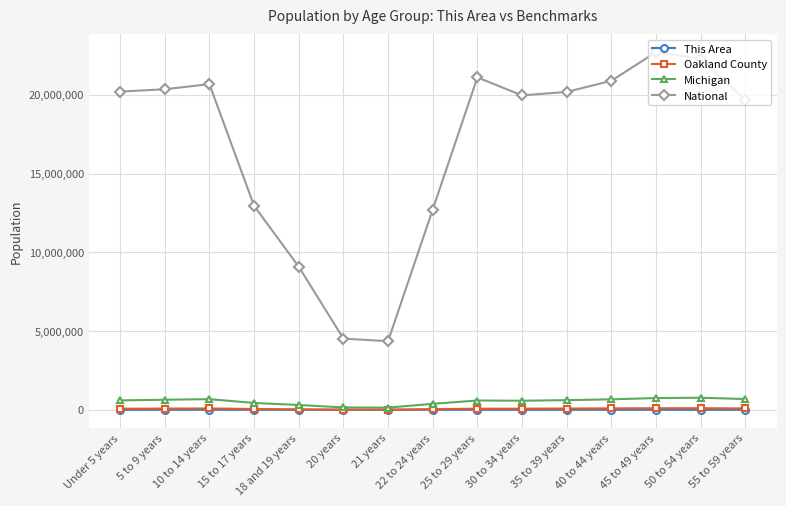

The Oakland County series shows 83450 at 10 to 14 years. True or false?

True